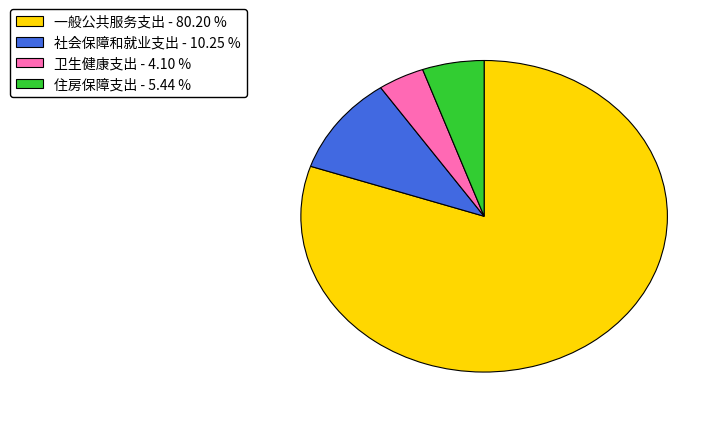

Does 一般公共服务支出 - 80.20 % account for over 50% of the chart?

Yes